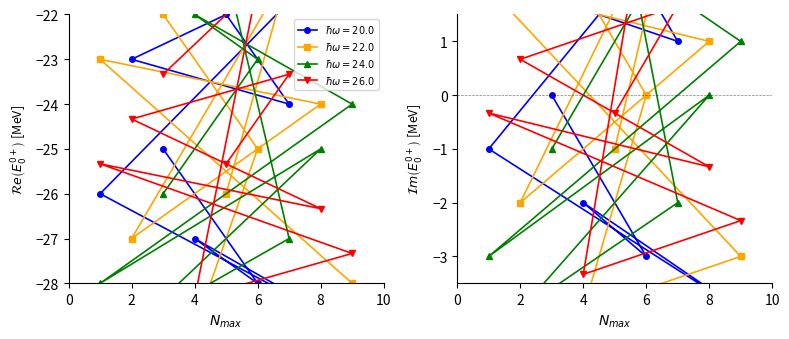

Count the number of categories in the chart.

9